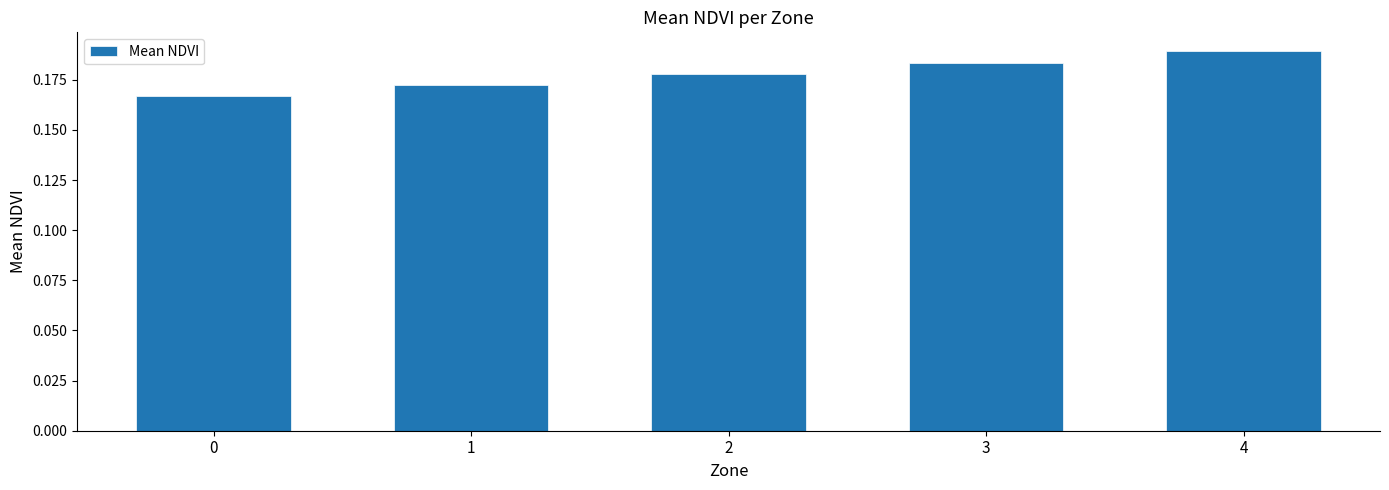

The chart shows a value of 0.1 at 3. True or false?

False